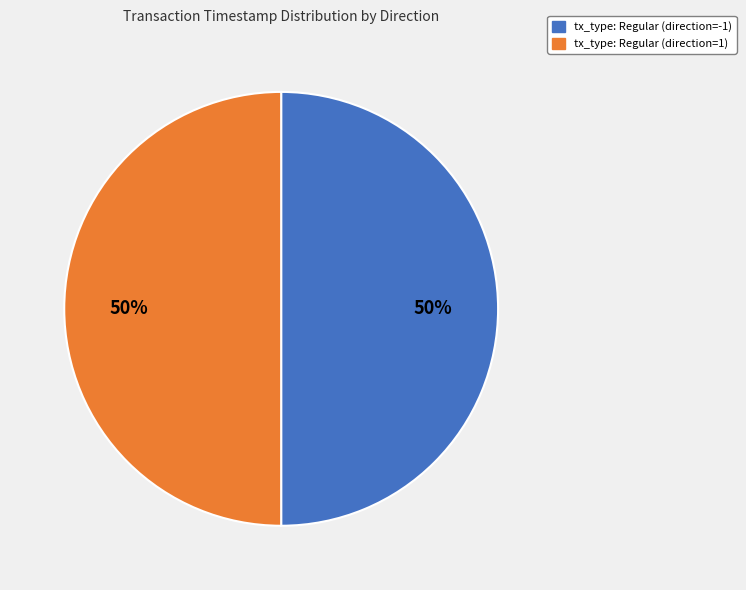

To the nearest percent, what is the average slice percentage?

50%